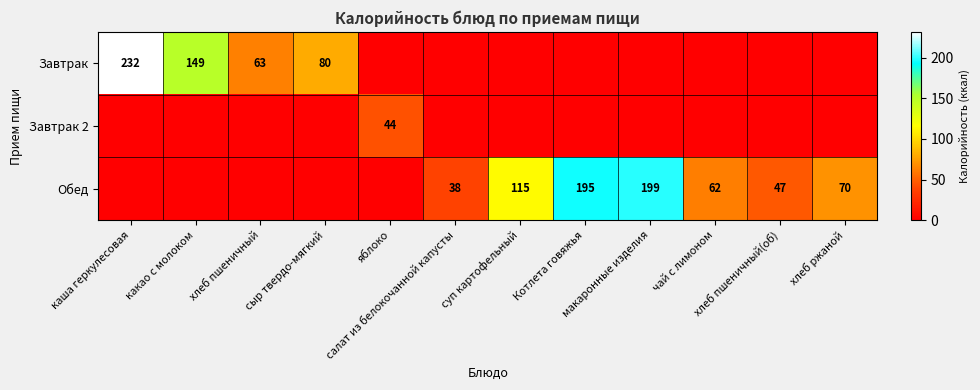

Rank the categories by Завтрак 2 value from lowest to highest.

каша геркулесовая, какао с молоком, хлеб пшеничный, сыр твердо-мягкий, салат из белокочанной капусты, суп картофельный, Котлета говяжья, макаронные изделия, чай с лимоном, хлеб пшеничный(об), хлеб ржаной, яблоко